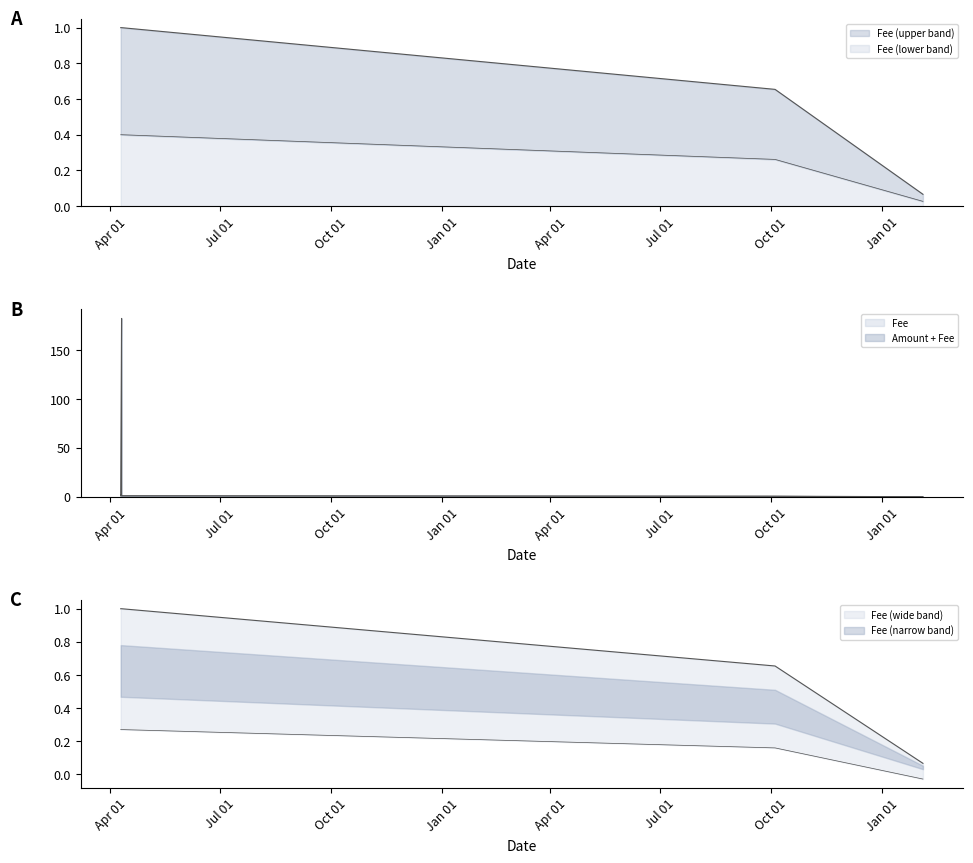

Rank the series by their maximum value, from highest to lowest.

Amount, Fee